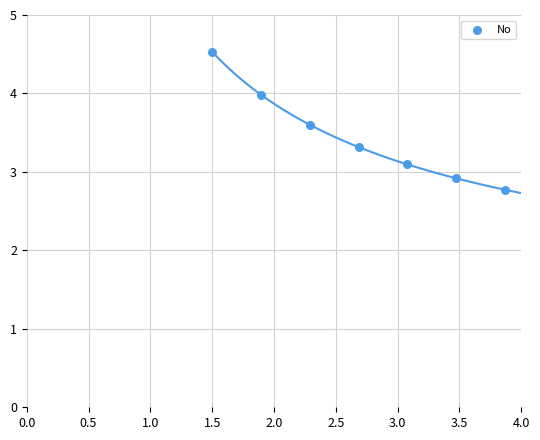

What is the average X value?

2.7